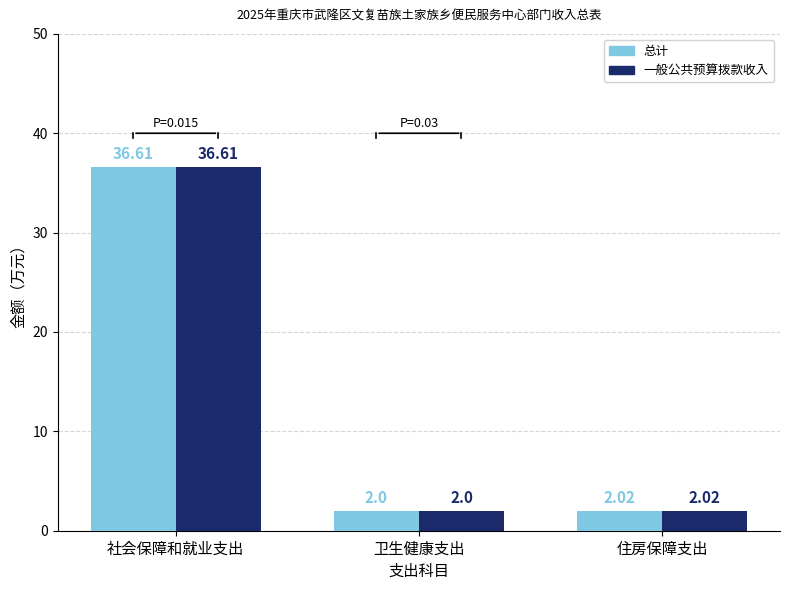

What is the value of the 一般公共预算拨款收入 bar at the 1st from the left?

36.6